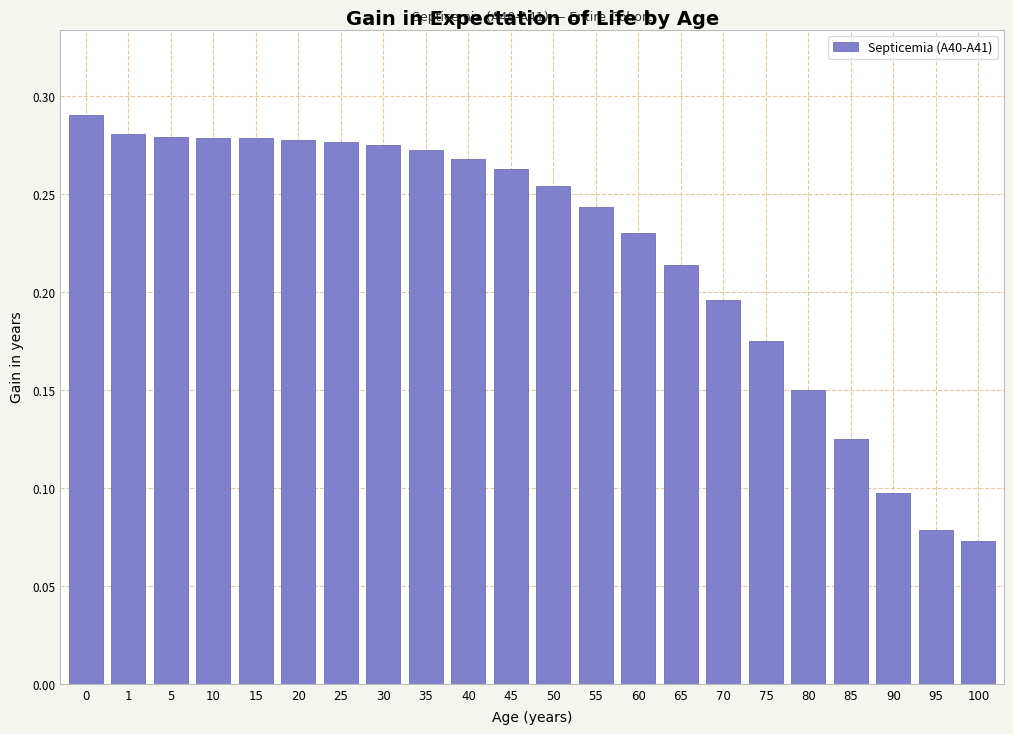

True or false: the data shows 0.2 at 30.

False